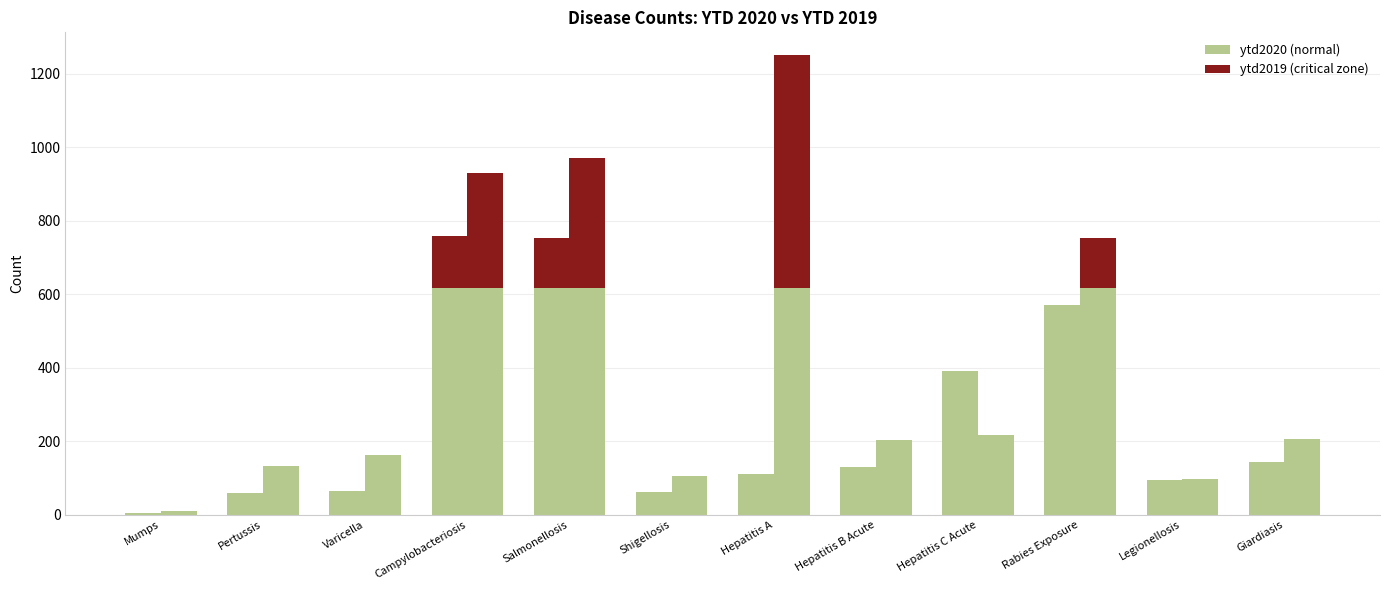

How many bars are there in total?

24